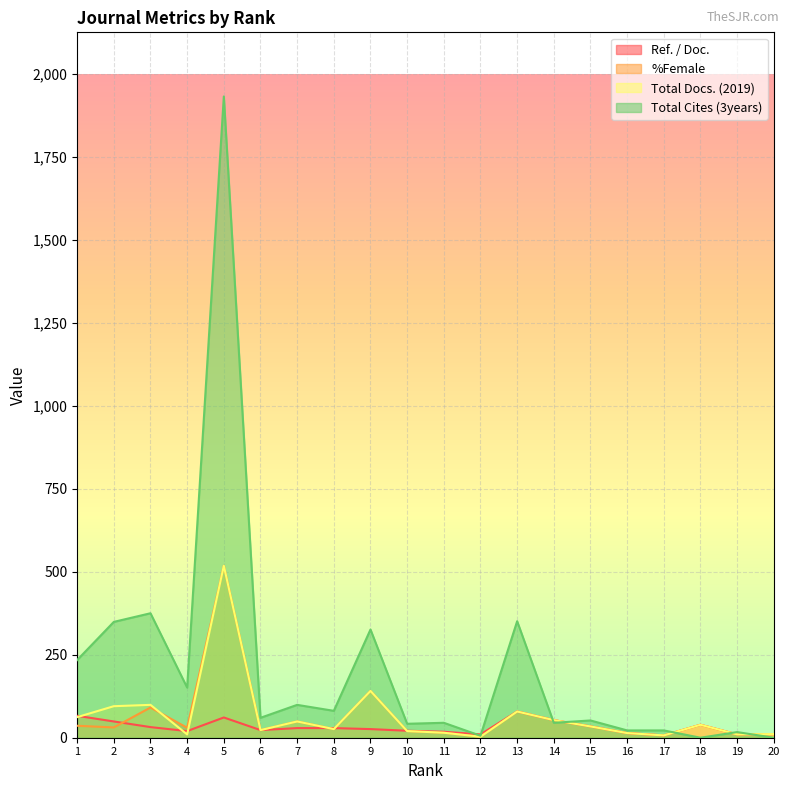

True or false: %Female and Total Cites (3years) intersect in this chart.

True